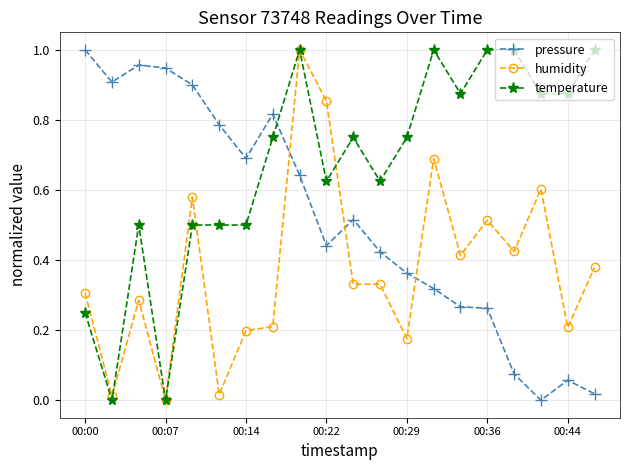

Rank the series by their average value, from highest to lowest.

temperature, pressure, humidity